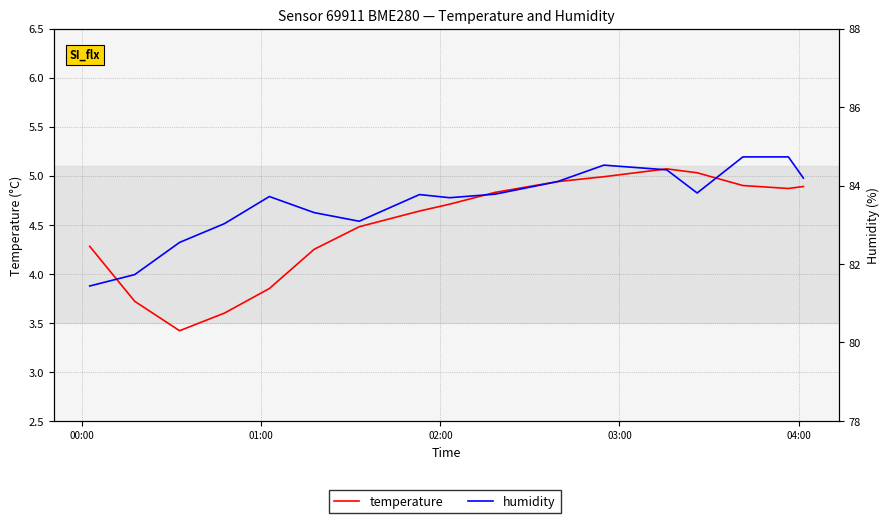

How many values in the temperature series exceed 4?

13